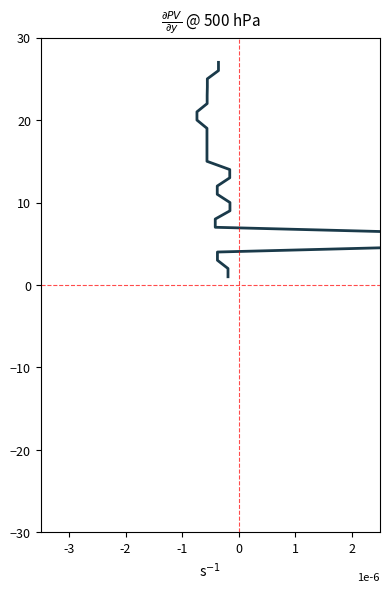

The chart shows a value of 5 at 16. True or false?

False